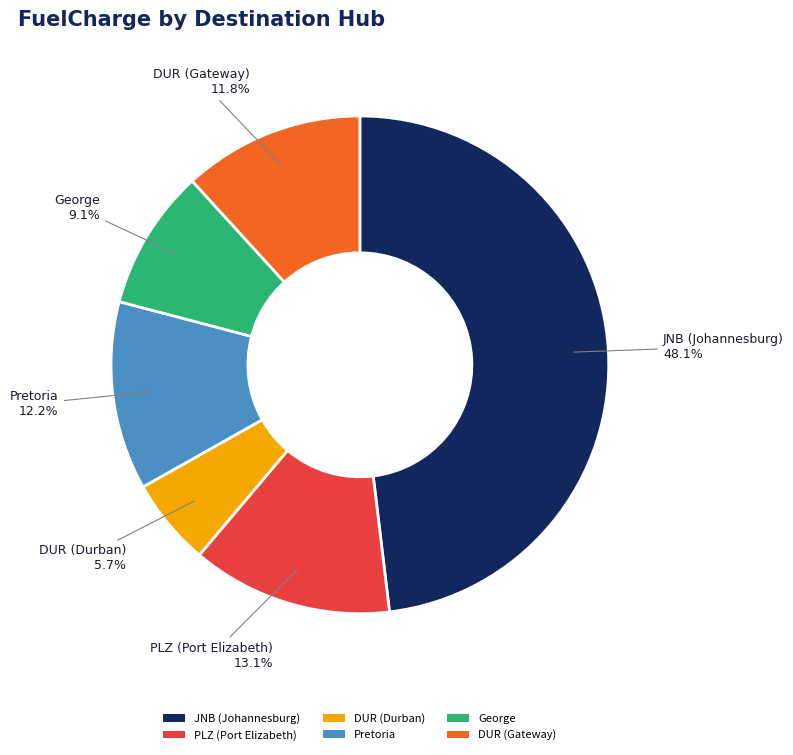

Is there a majority slice in this chart?

No